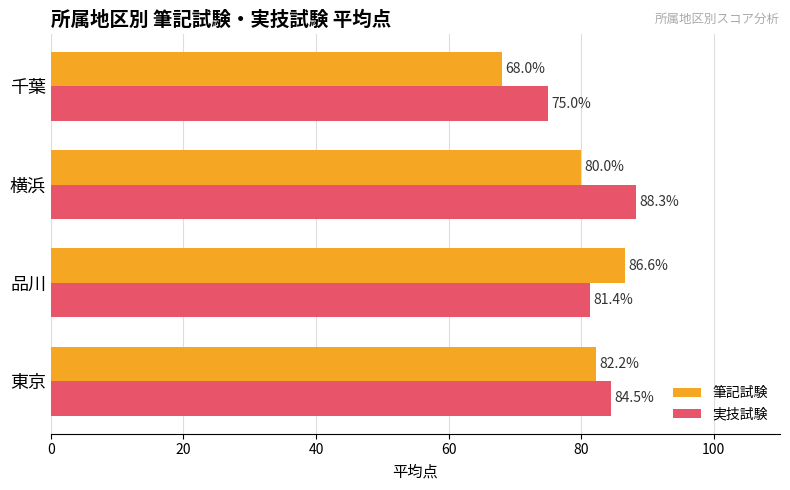

True or false: 実技試験 has a value of 84.5 at 東京.

True